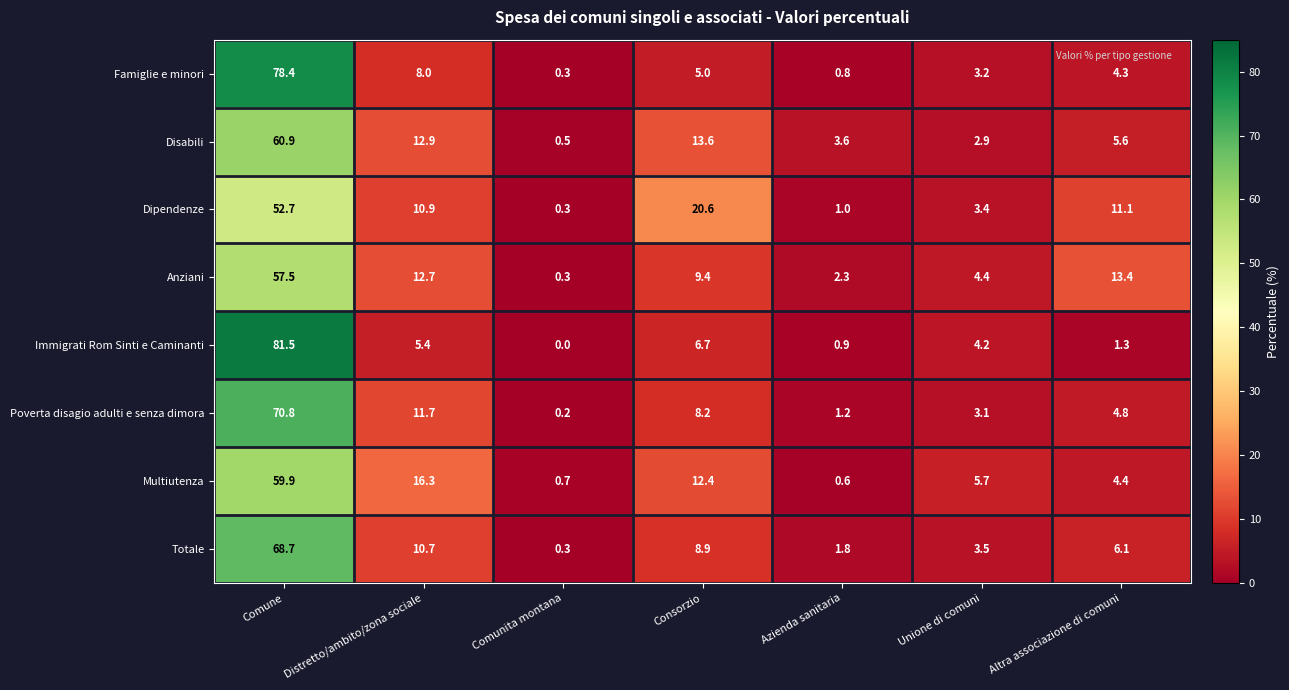

What is the spread (max minus min) of values at Comunita montana?

0.7